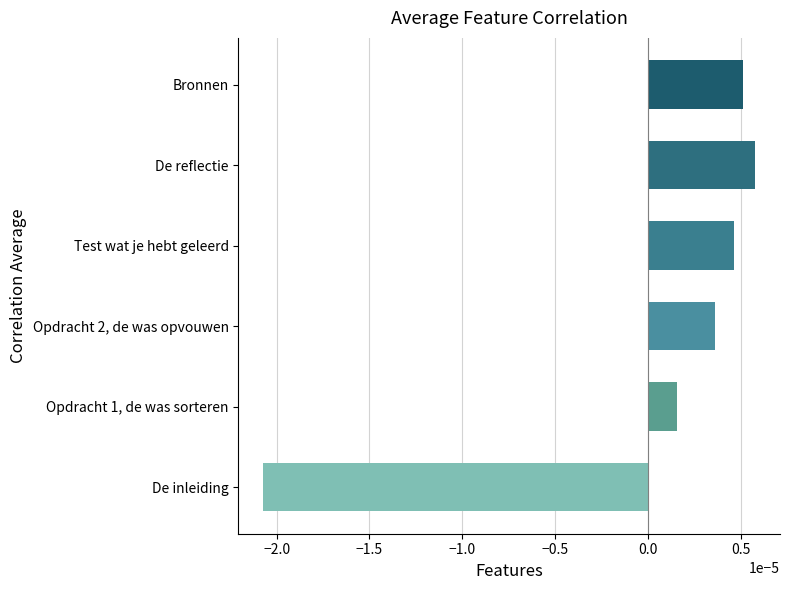

How many negative values are there?

1